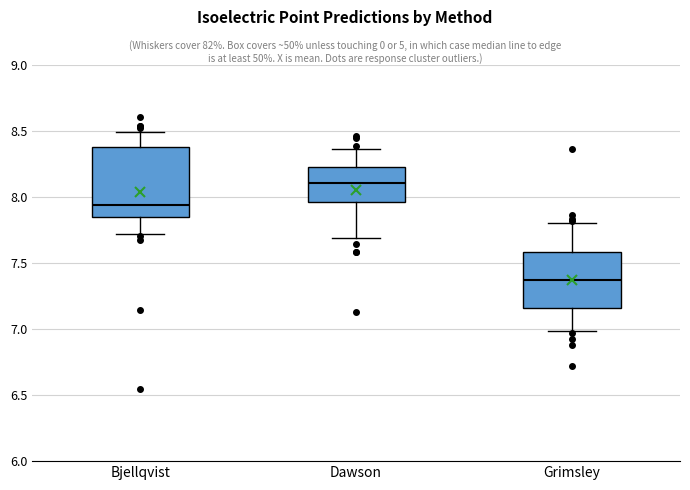

Reading left to right, transcribe this box plot: for each box, give where its median line is, the range the box spans, and where its two whiskers end, as read against the y-axis. The values are not printed on the chart, so give them approximately, as read against the axis.

Bjellqvist: median 7.95, box 7.85 to 8.40, whiskers 7.70 to 8.50
Dawson: median 8.10, box 7.95 to 8.25, whiskers 7.70 to 8.35
Grimsley: median 7.35, box 7.15 to 7.60, whiskers 7.00 to 7.80